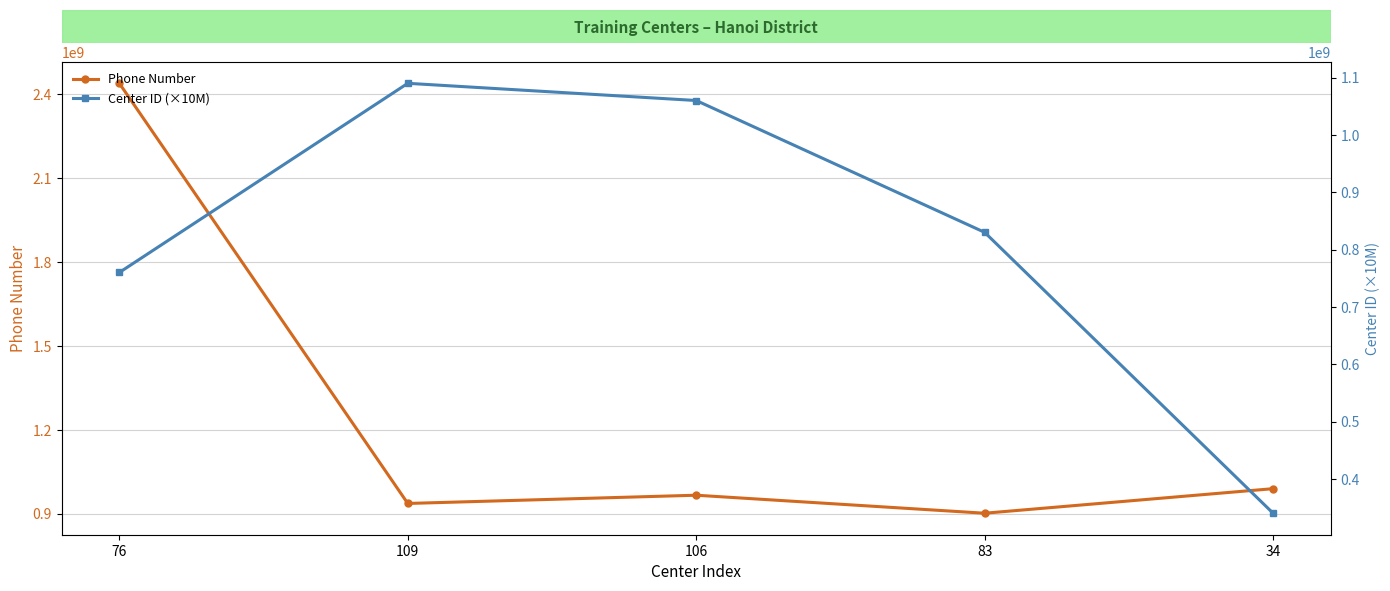

What is the difference between the maximum and minimum values in the Phone Number series?

1536316631